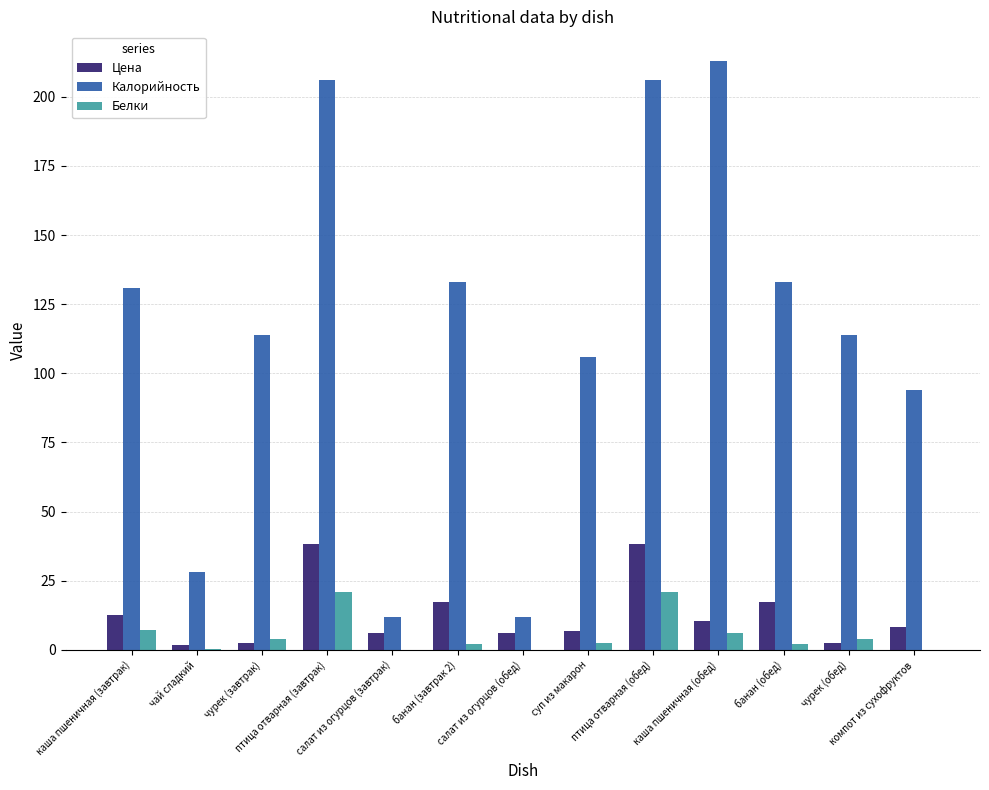

Which series has the largest total across all categories?

Калорийность